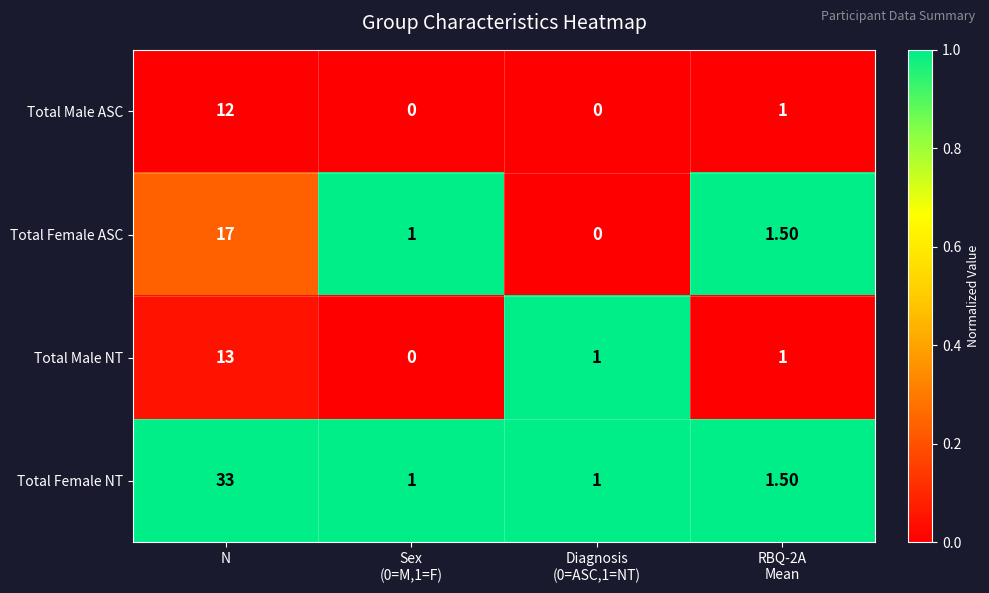

What is the difference between the maximum and minimum values in the Total Male NT series?

13.0